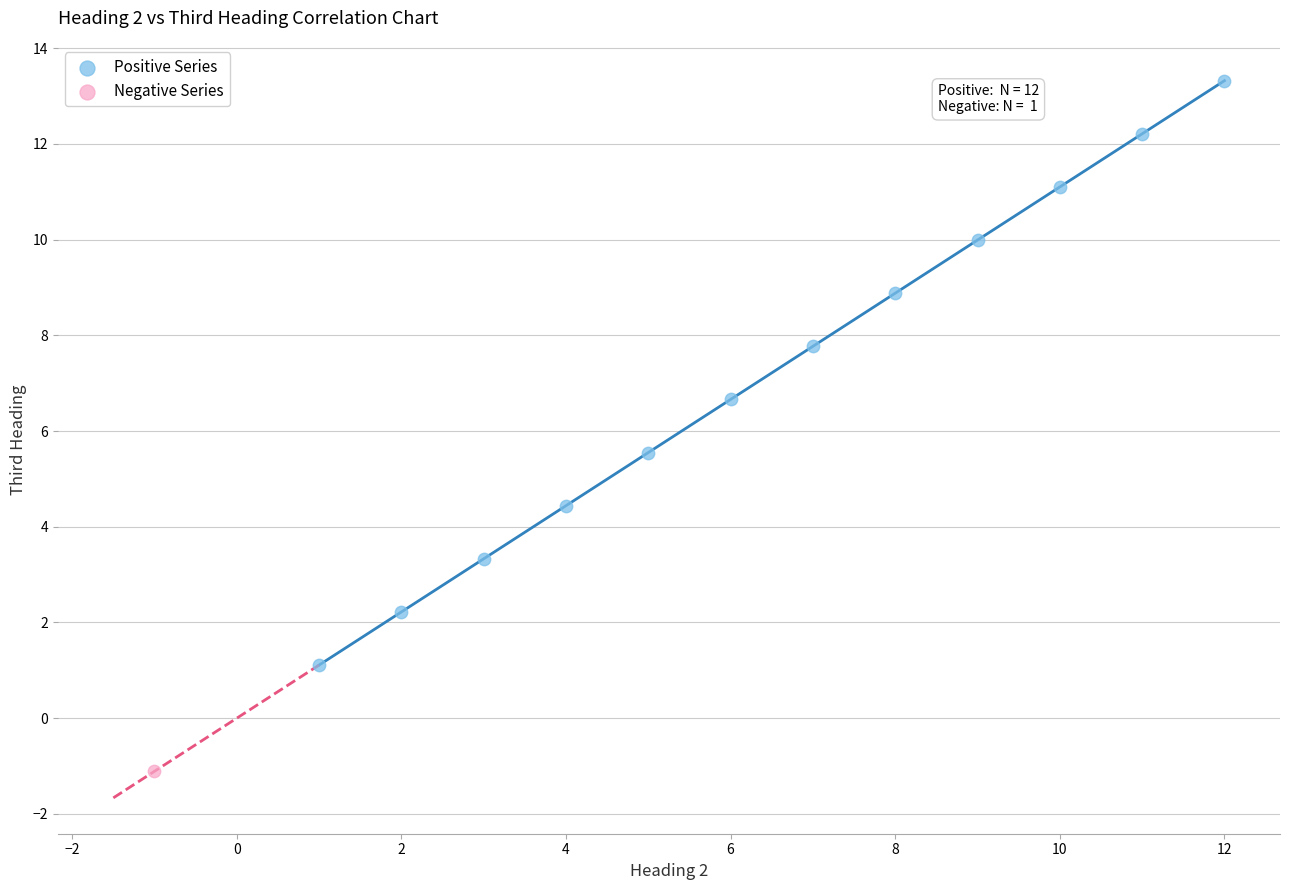

What are all the series names shown in the legend?

Positive Series, Negative Series